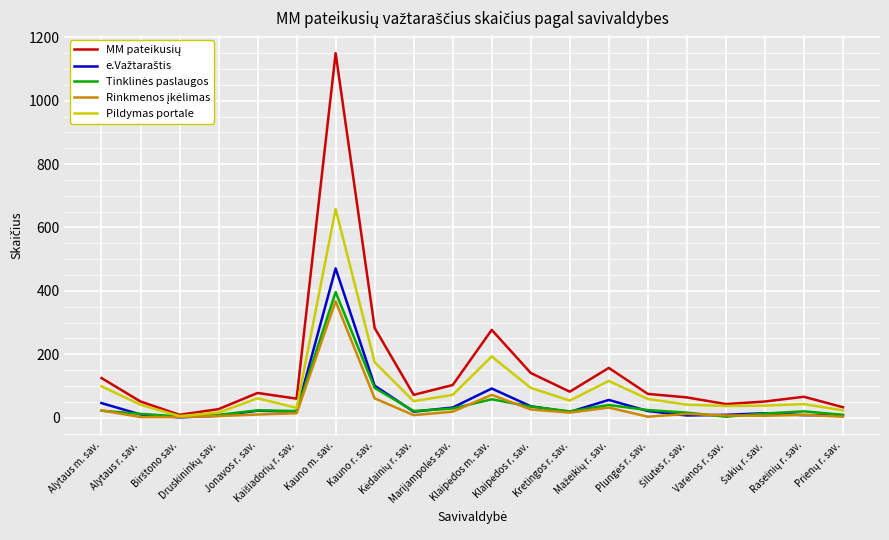

What is the maximum value shown in the chart?

1150